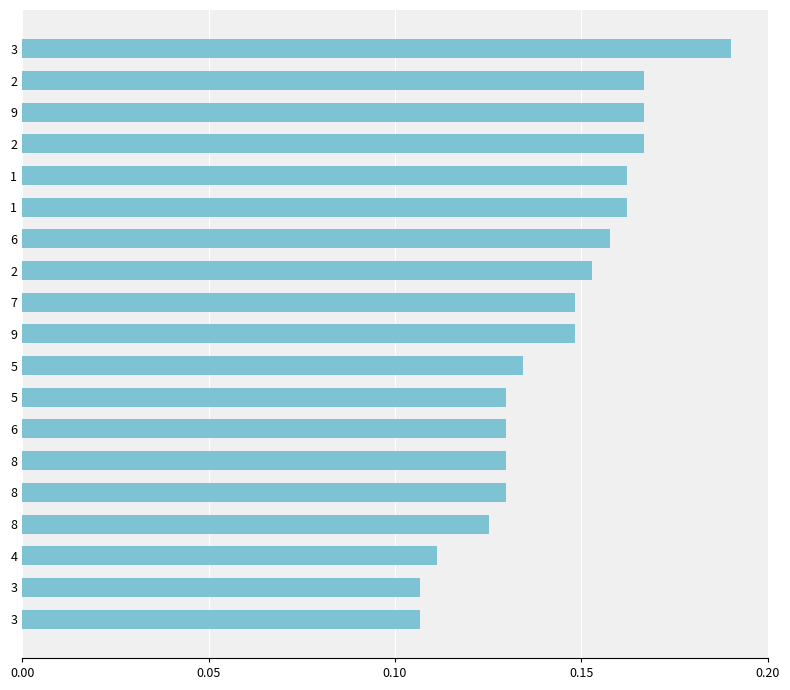

Are the bars horizontal?

Yes